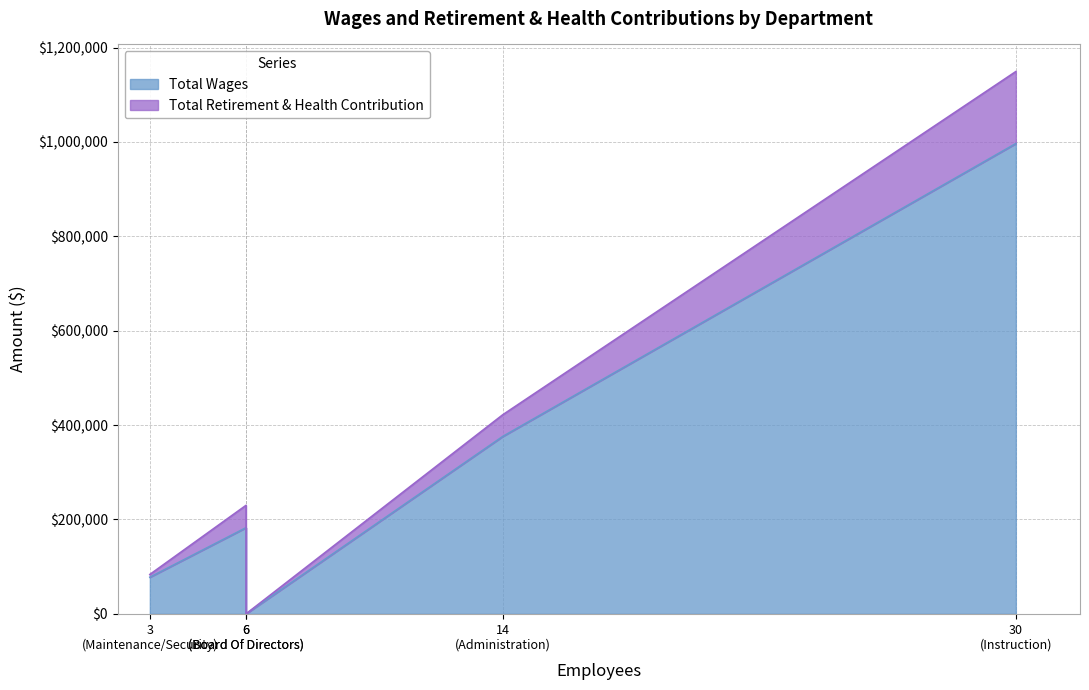

Rank the series by their maximum value, from lowest to highest.

Total Retirement & Health Contribution, Total Wages